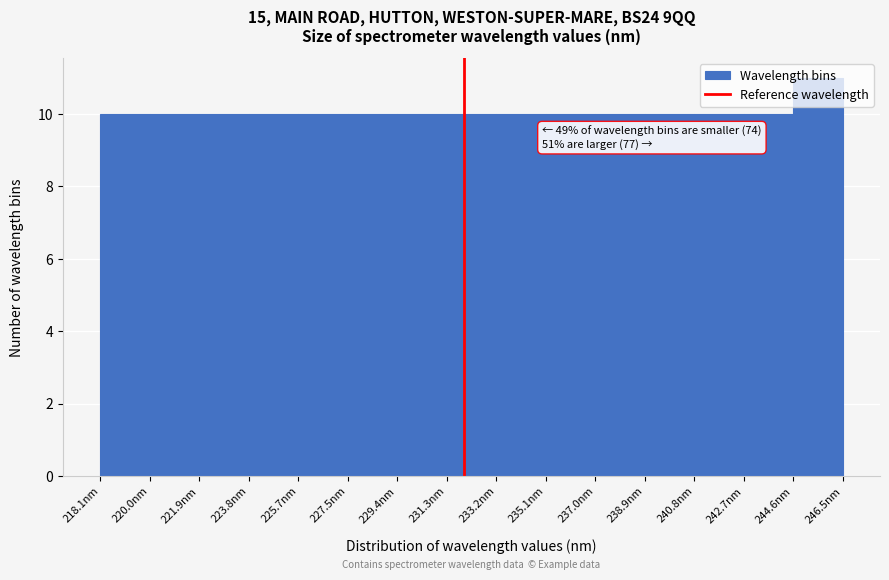

Over which range of the x-axis is the bar tallest?

244.6 to 246.6